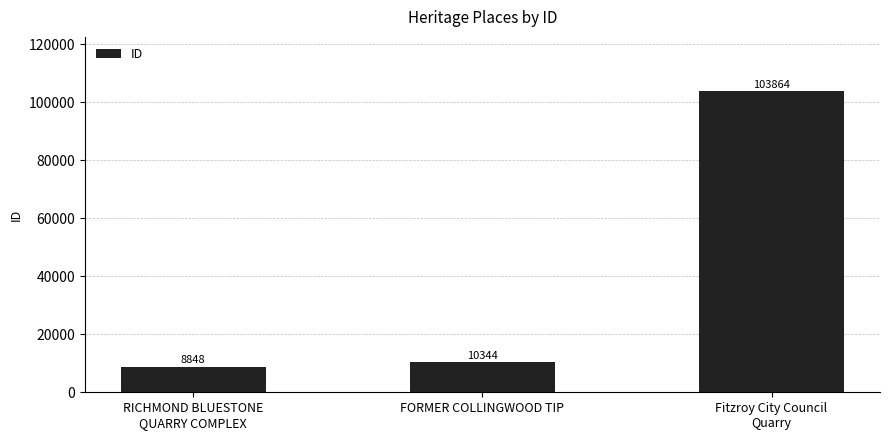

Which category has the highest value across all series?

Fitzroy City Council
Quarry